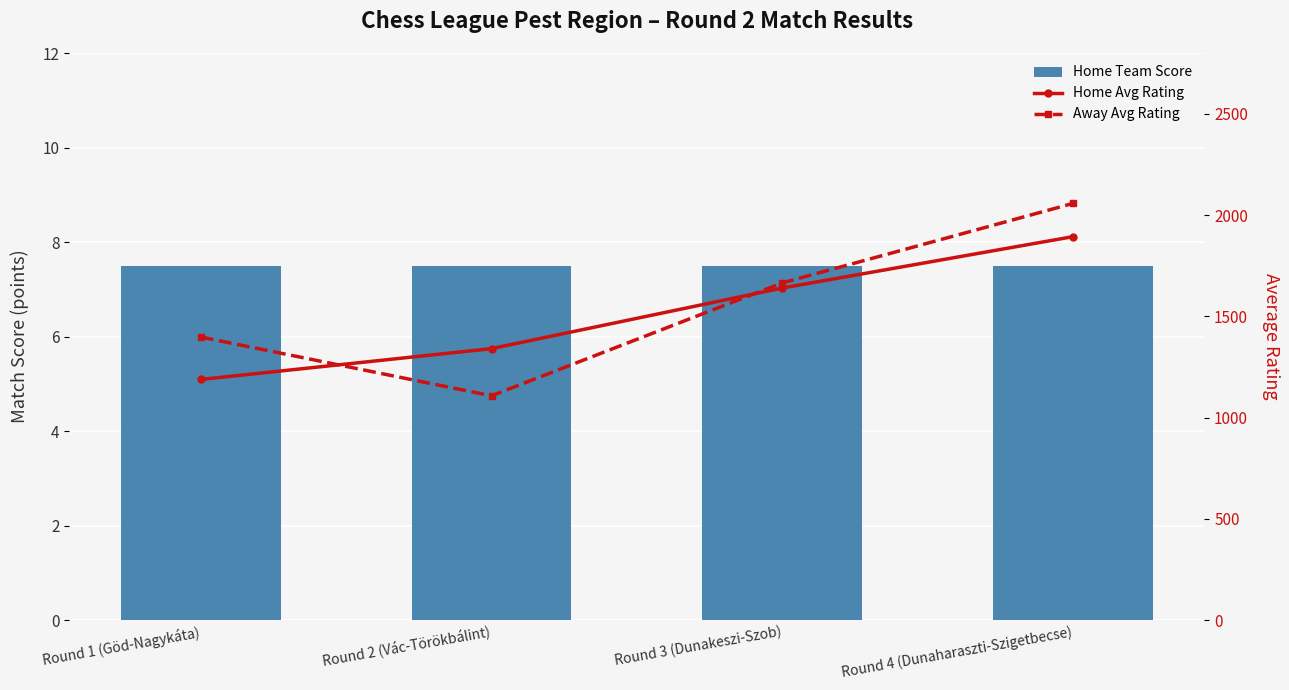

Rank the series at Round 1 (Göd-Nagykáta) from lowest to highest value.

Home Team Score, Home Avg Rating, Away Avg Rating